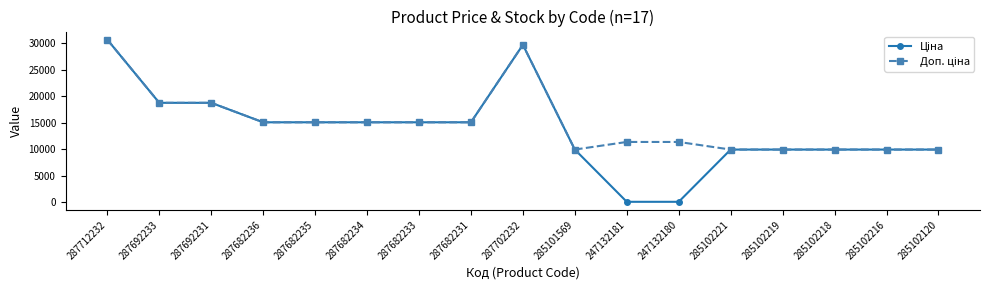

What is the label of the 1st point from the left?

287712232